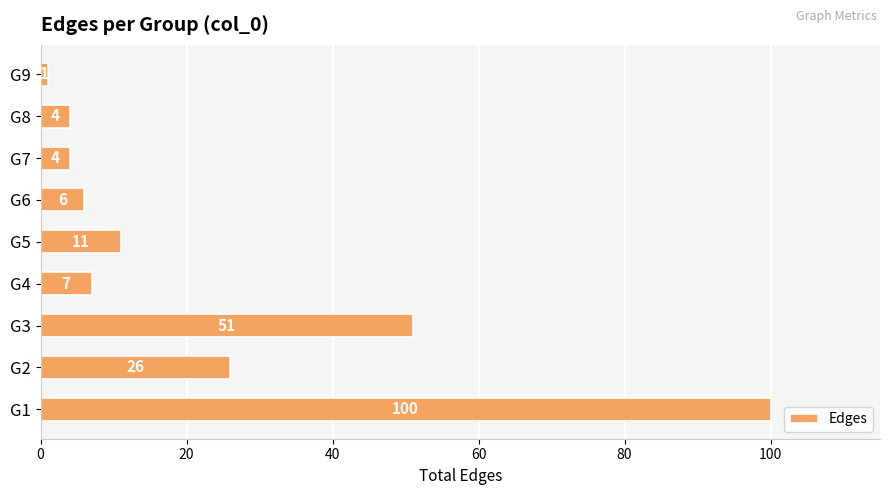

At which category does the chart reach its minimum across all series?

G9